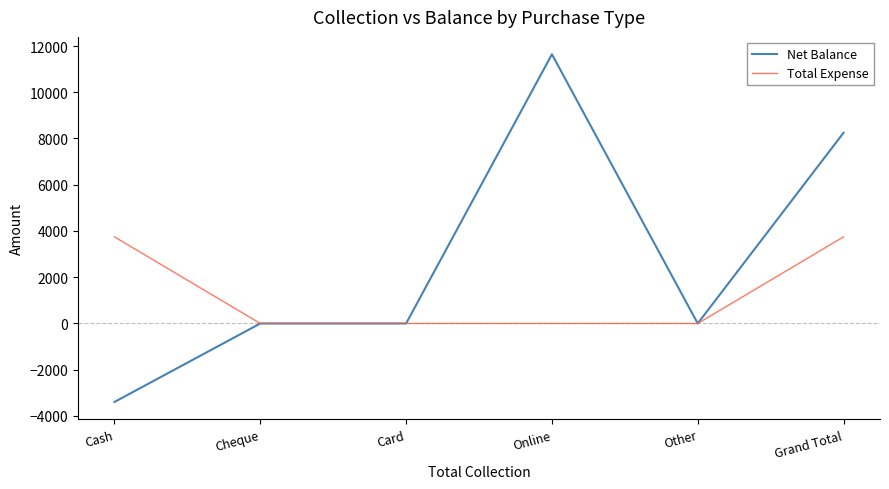

At which category does the chart reach its peak across all series?

Online